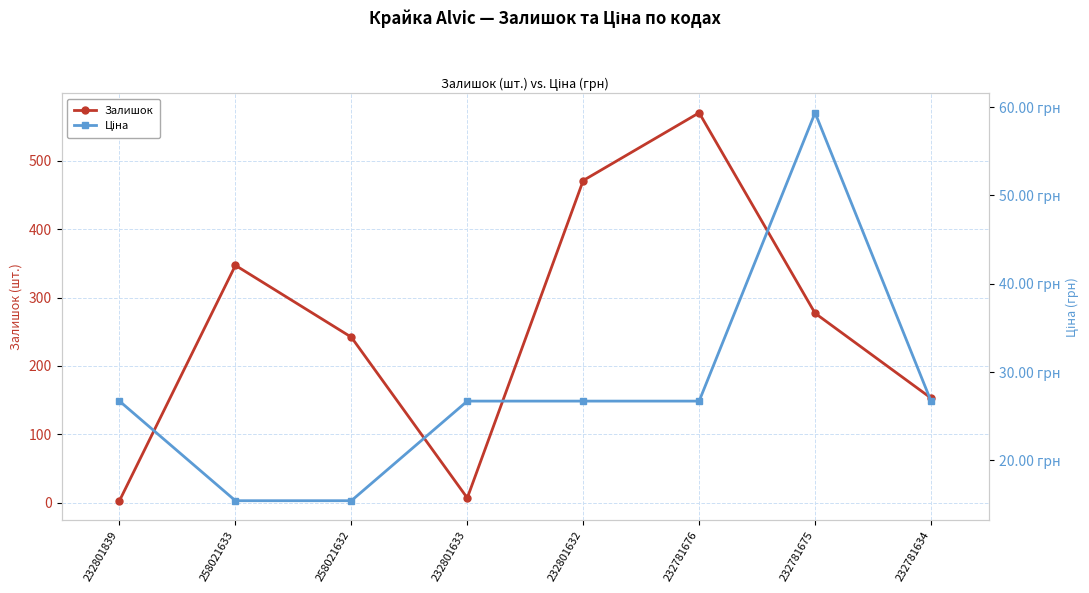

What is the difference between the maximum and minimum values in the Залишок series?

567